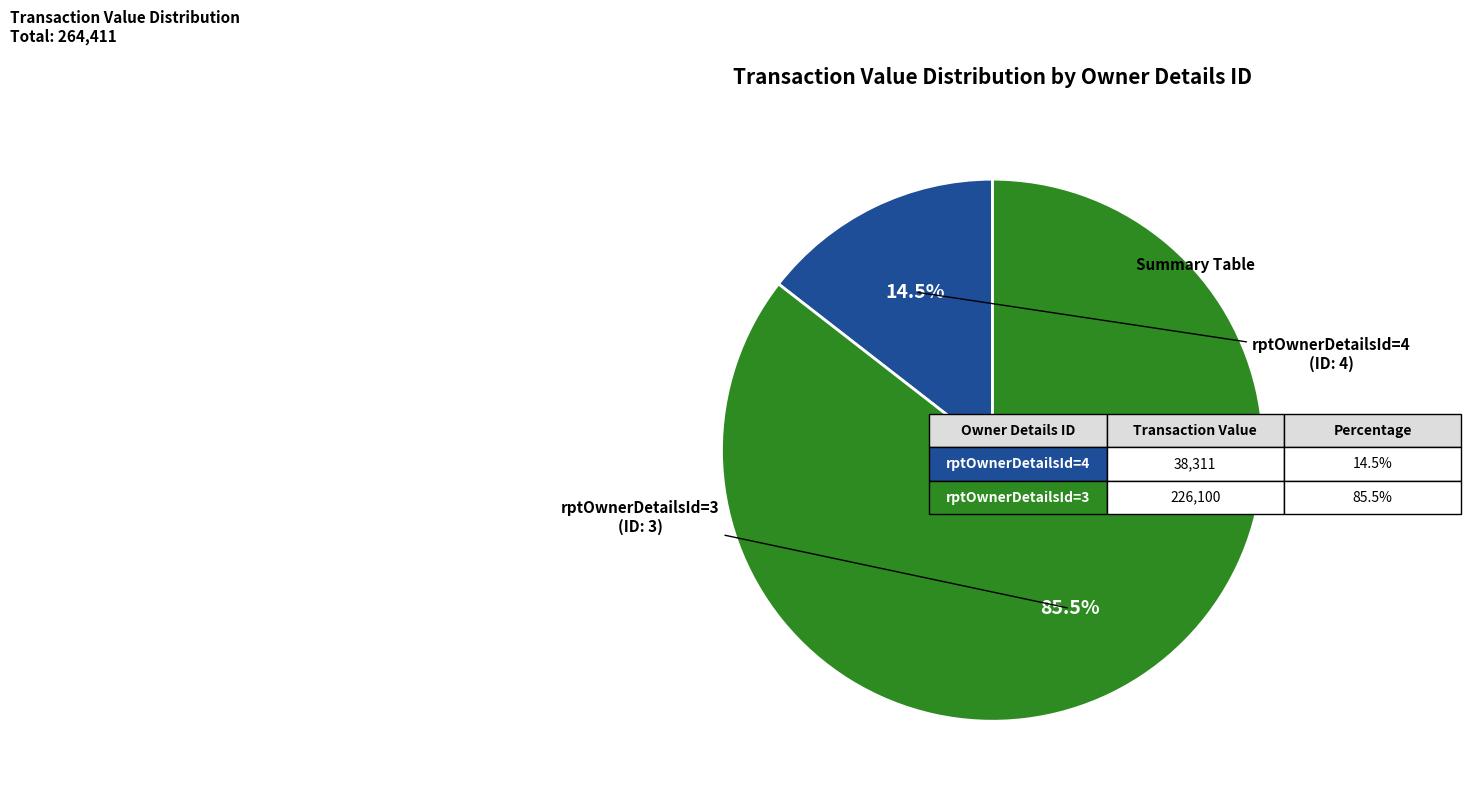

Is there a majority slice in this chart?

Yes